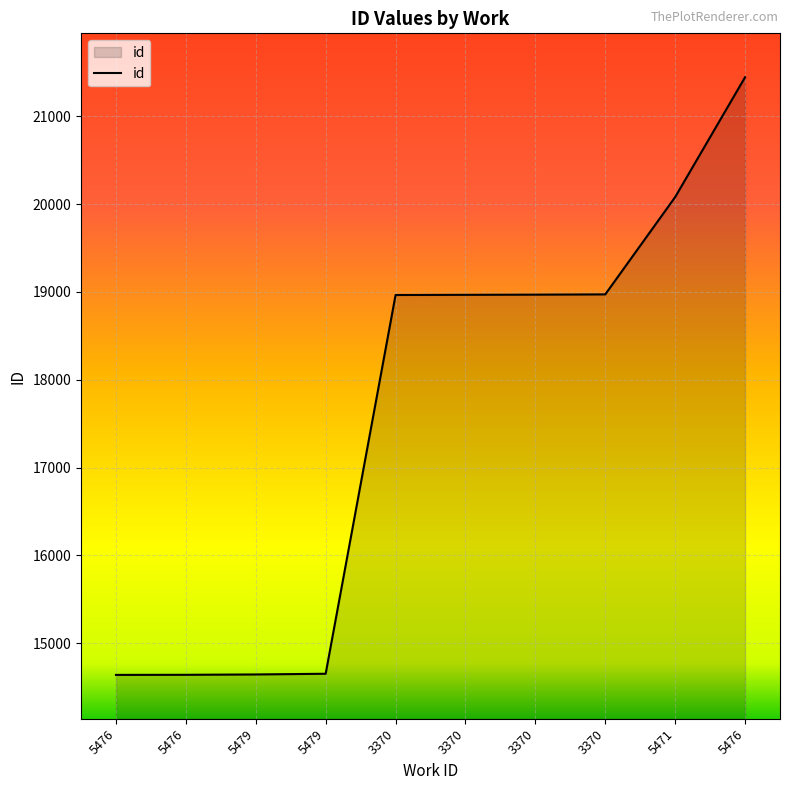

Does the chart display data point markers on the line(s)?

No